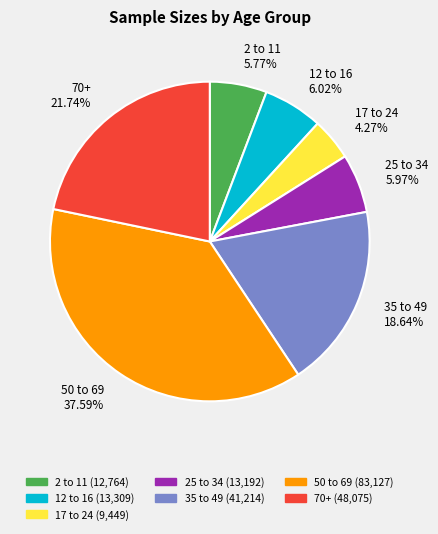

Is the sum of 70+ 21.74% and 50 to 69 37.59% greater than half?

Yes